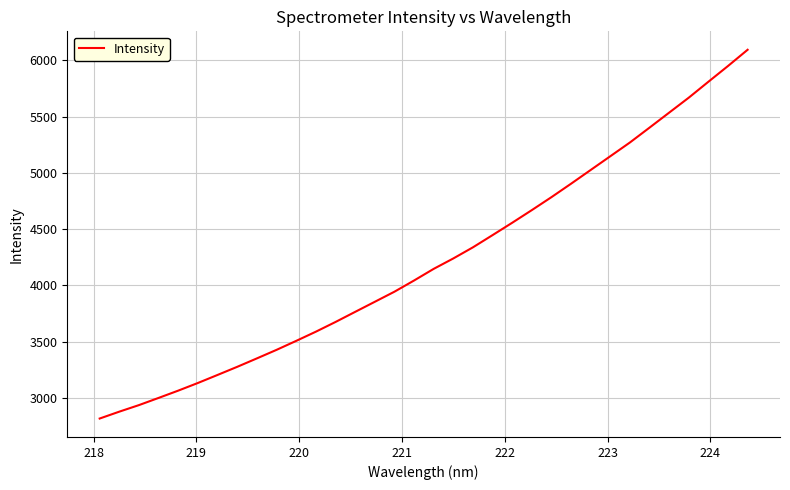

What is the average value?

4218.7